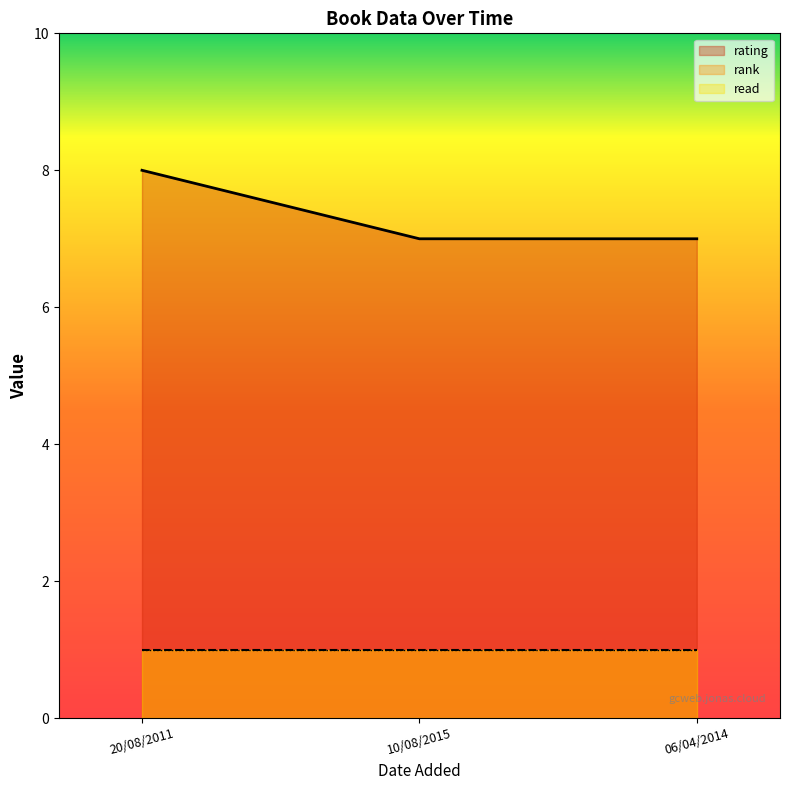

What is the value of the read point at the 3rd from the left?

1